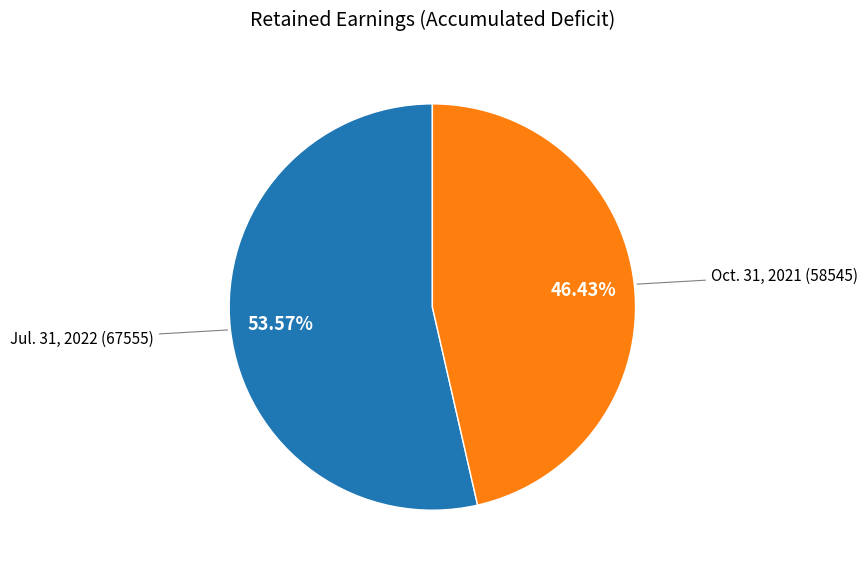

Is there any slice that represents more than half of the pie?

Yes